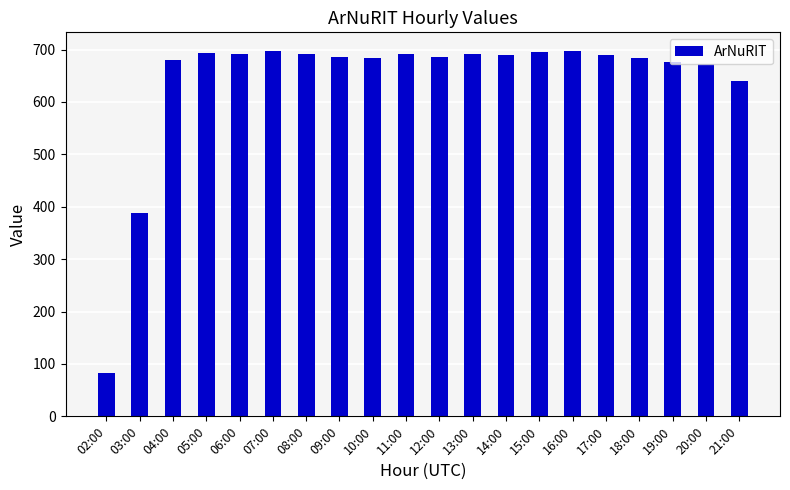

How many values are below 689?

10